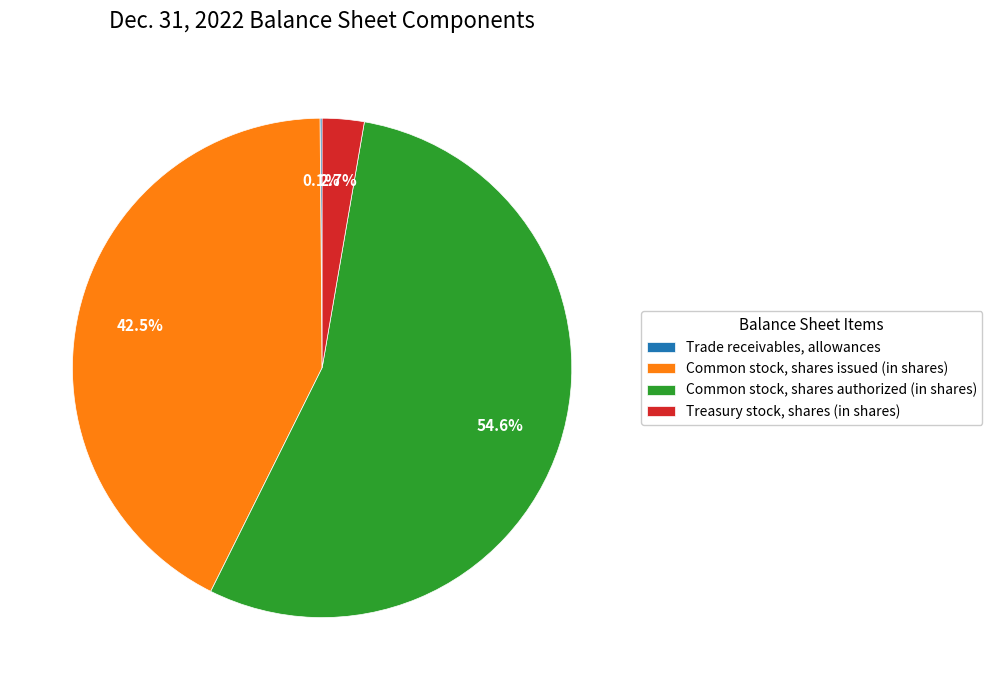

Does Common stock, shares authorized (in shares) represent more than half of the total?

Yes